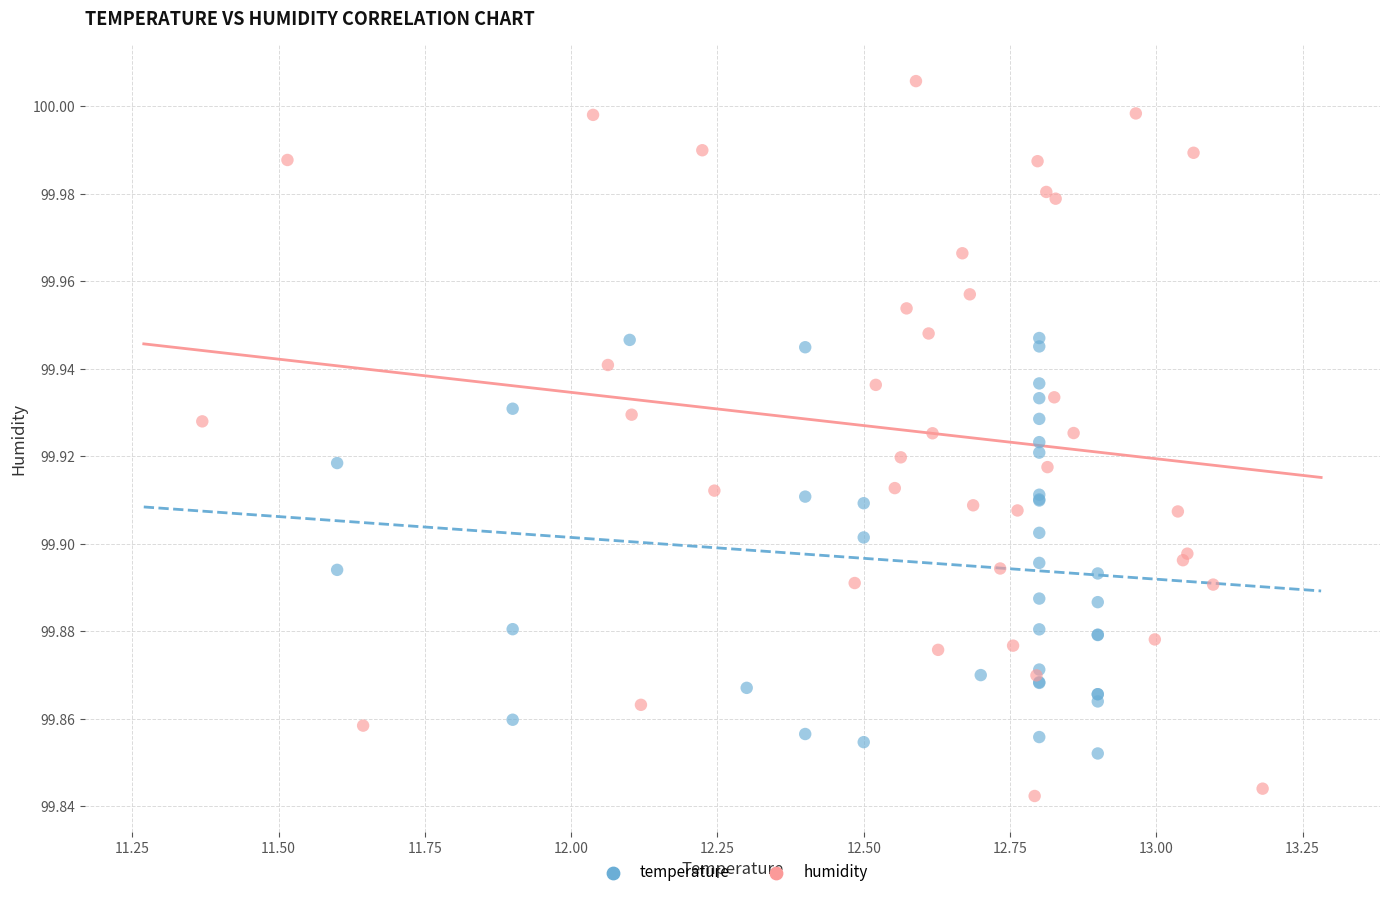

Which series has the largest Y range (max minus min)?

humidity